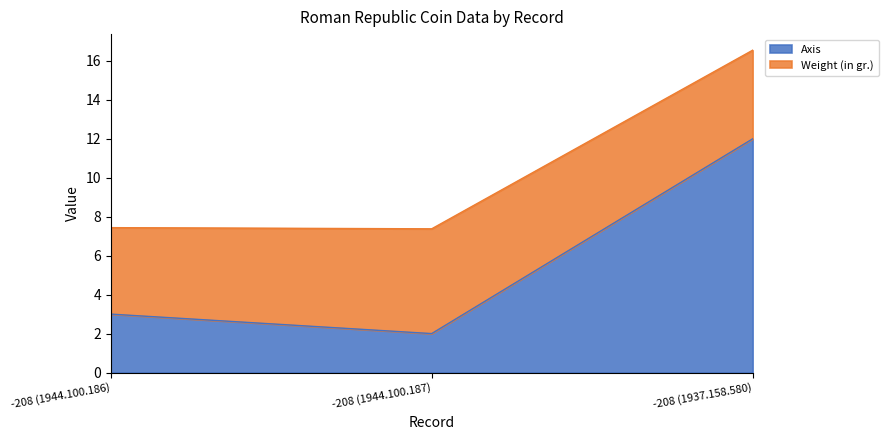

The chart shows a value of 2 at -208 (1944.100.187). True or false?

True